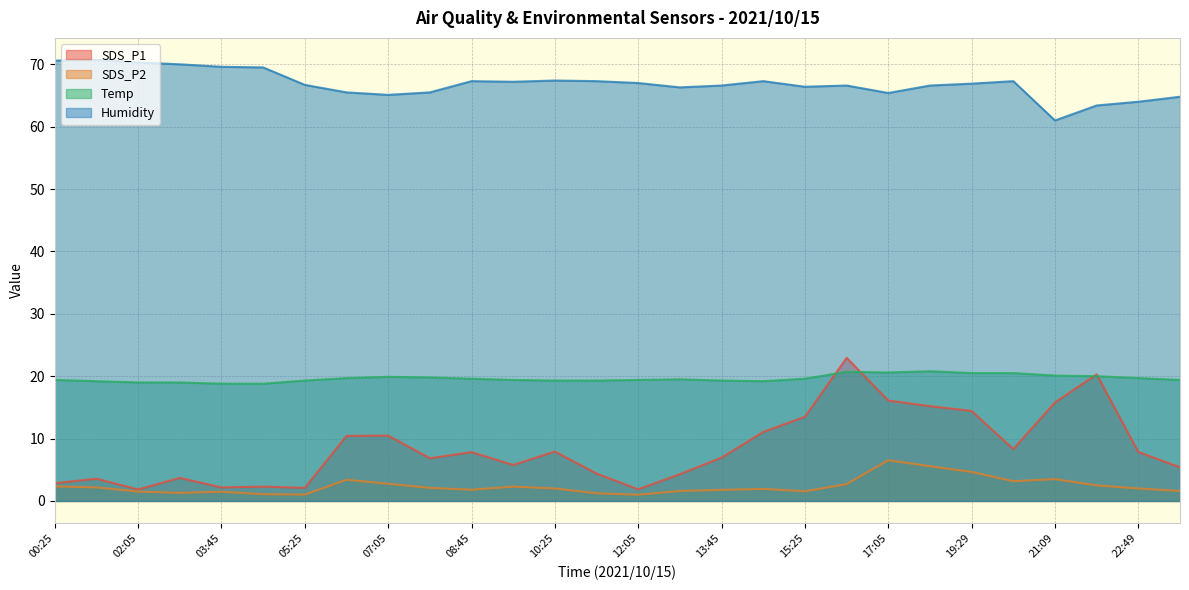

What is the total value across all series at 05:25?

89.1